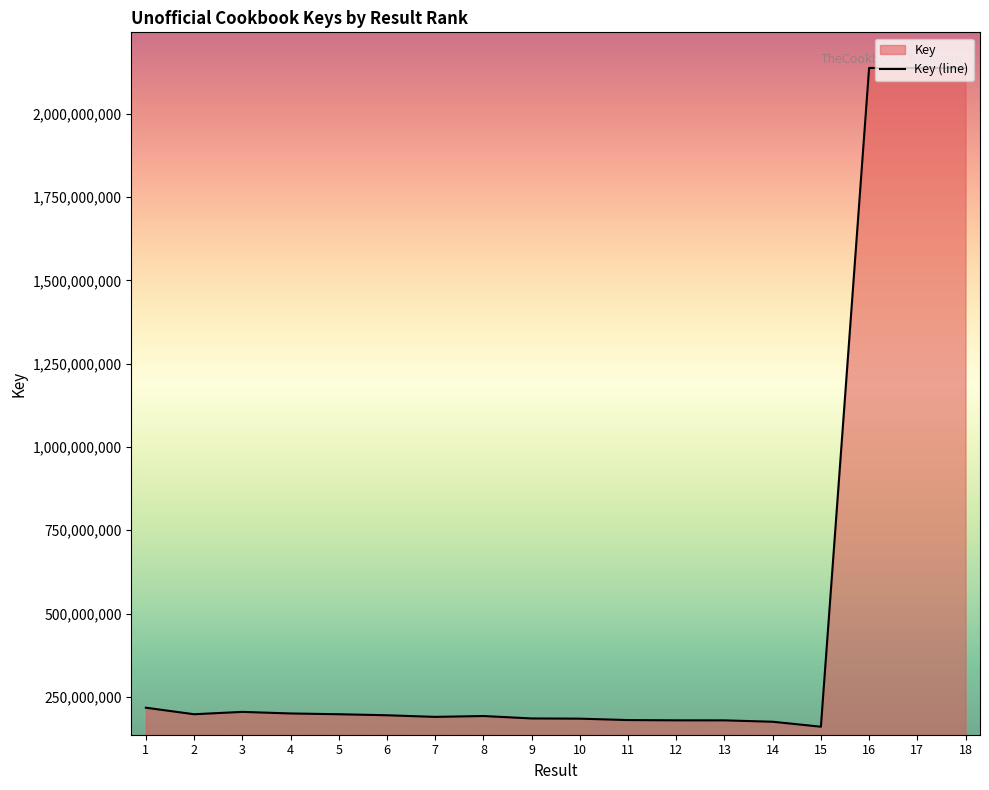

What is the ratio of the value at 17 to the value at 11?

11.9